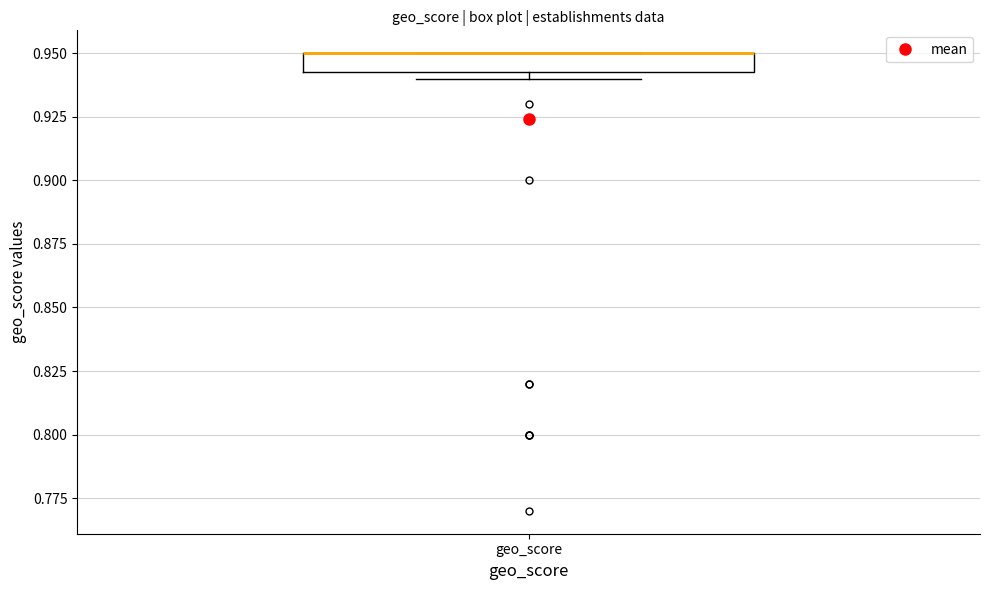

Transcribe this box plot: give where the median line is, the range the box spans, and where the two whiskers end, as read against the y-axis. The values are not printed on the chart, so give them approximately, as read against the axis.

median 0.950 (drawn on the box's upper edge), box 0.945 to 0.950, whiskers 0.940 to 0.950